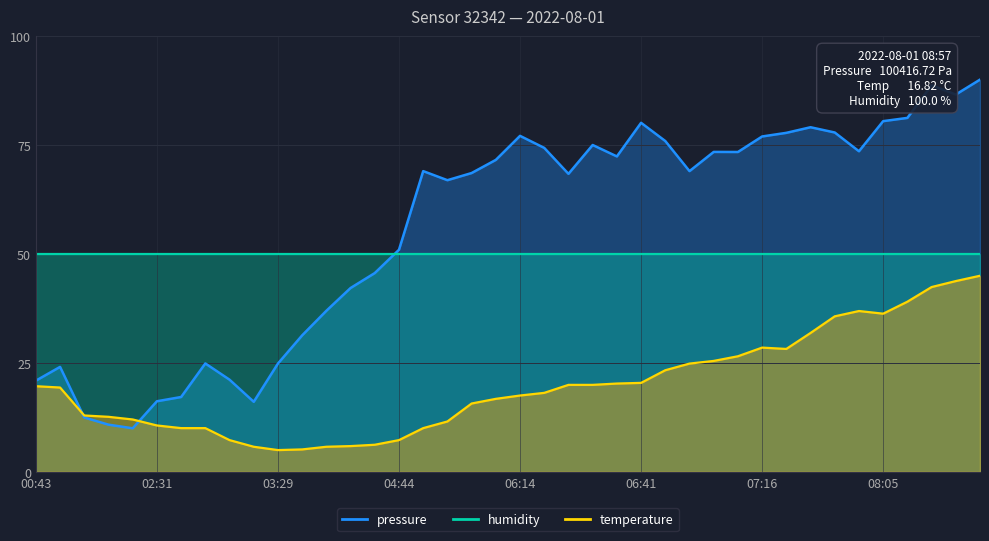

At which label does pressure reach its peak?

08:57